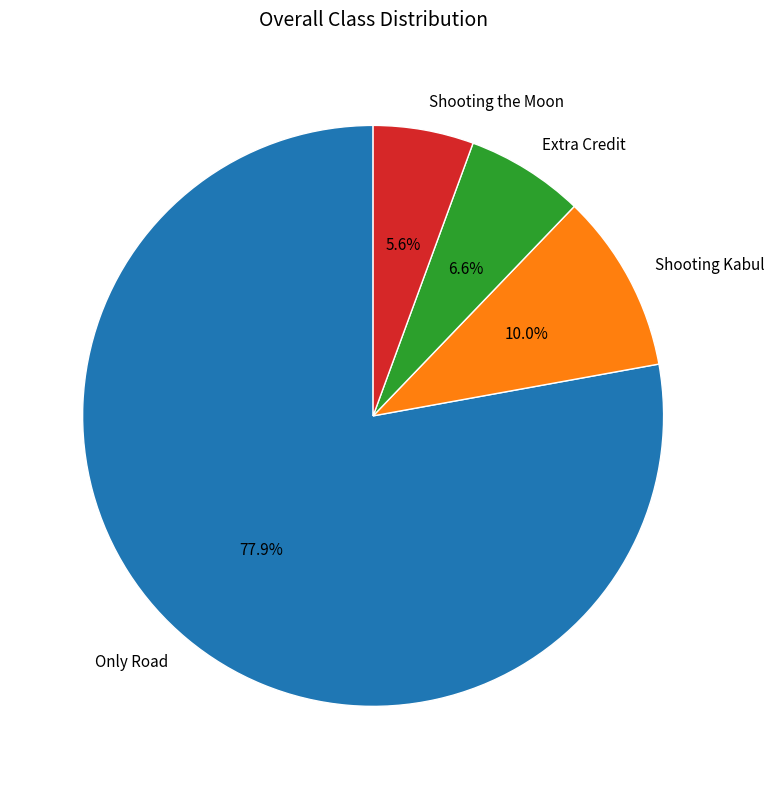

Which has a higher value, Only Road or Shooting Kabul?

Only Road